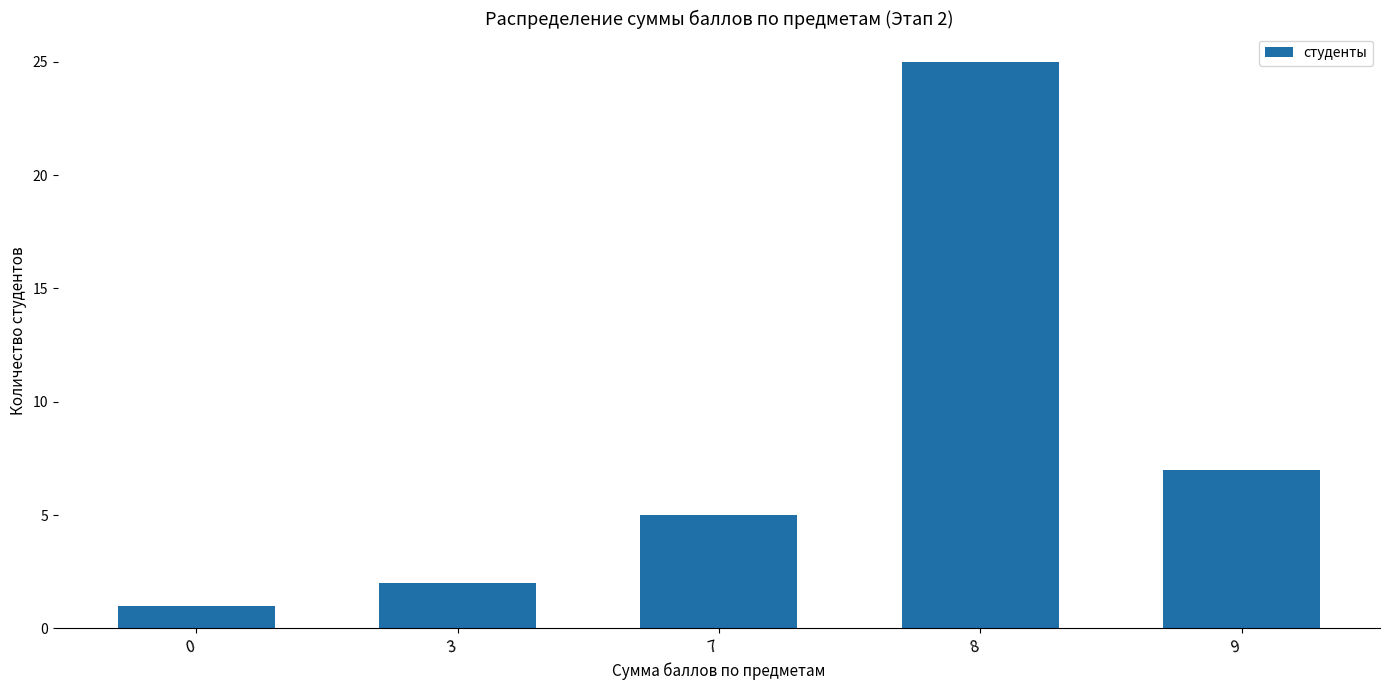

Reading right to left, transcribe all the data shown in this chart.

9=7	8=25	7=5	3=2	0=1